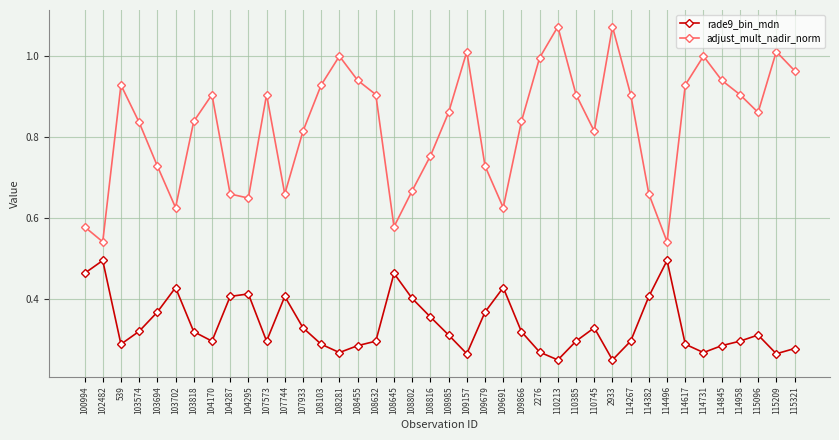

The adjust_mult_nadir_norm series shows 0.9 at 108103. True or false?

True